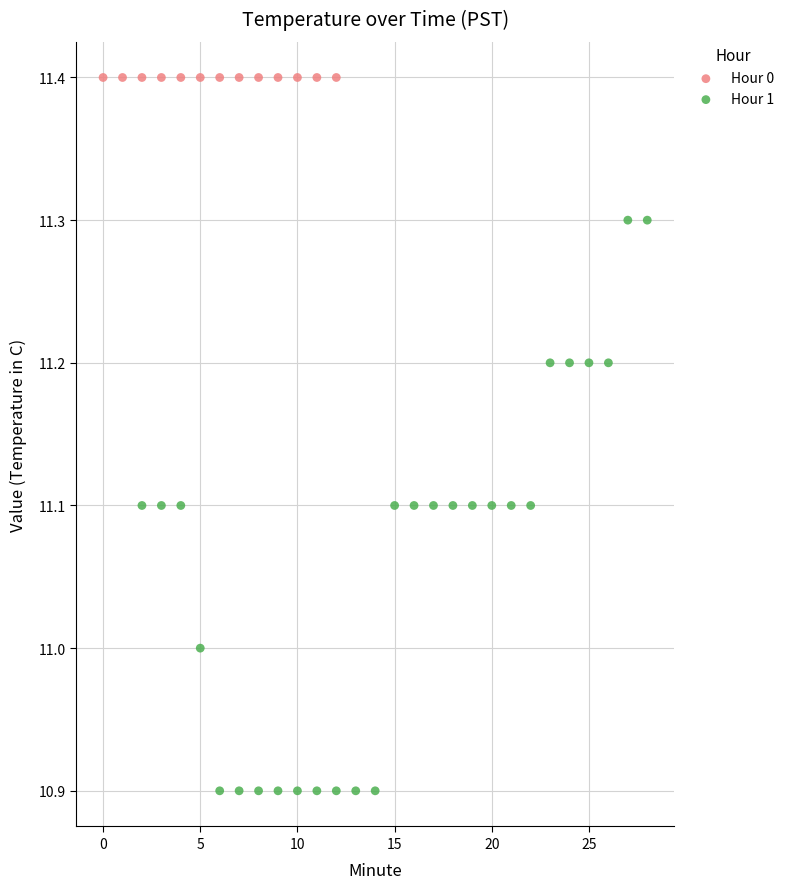

Which series contains the lowest Y value?

Hour 1